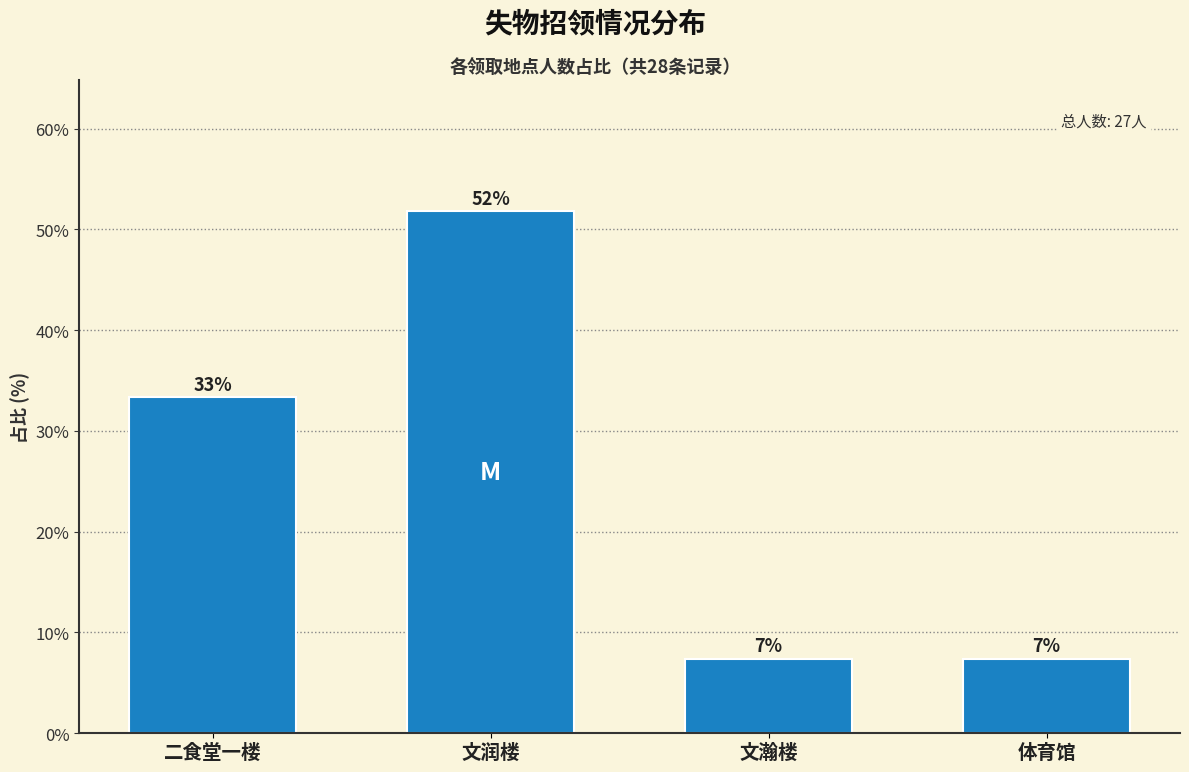

Are the bars horizontal?

No